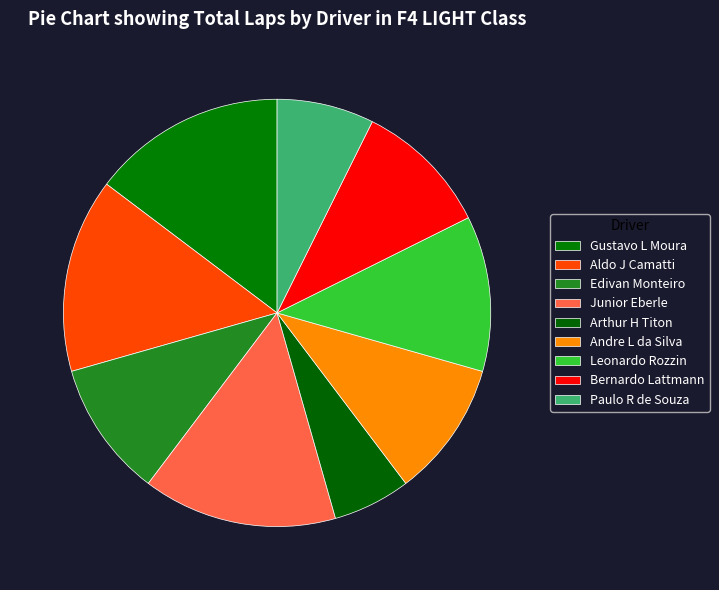

Rank the categories by value from lowest to highest.

Arthur H Titon, Paulo R de Souza, Edivan Monteiro, Andre L da Silva, Bernardo Lattmann, Leonardo Rozzin, Gustavo L Moura, Aldo J Camatti, Junior Eberle